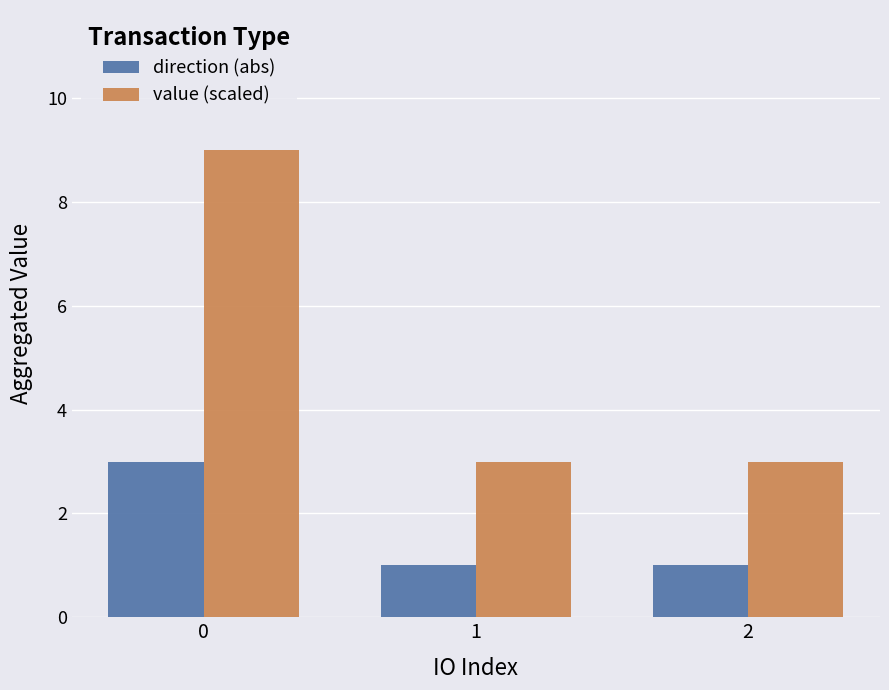

How many series are shown in this chart?

2